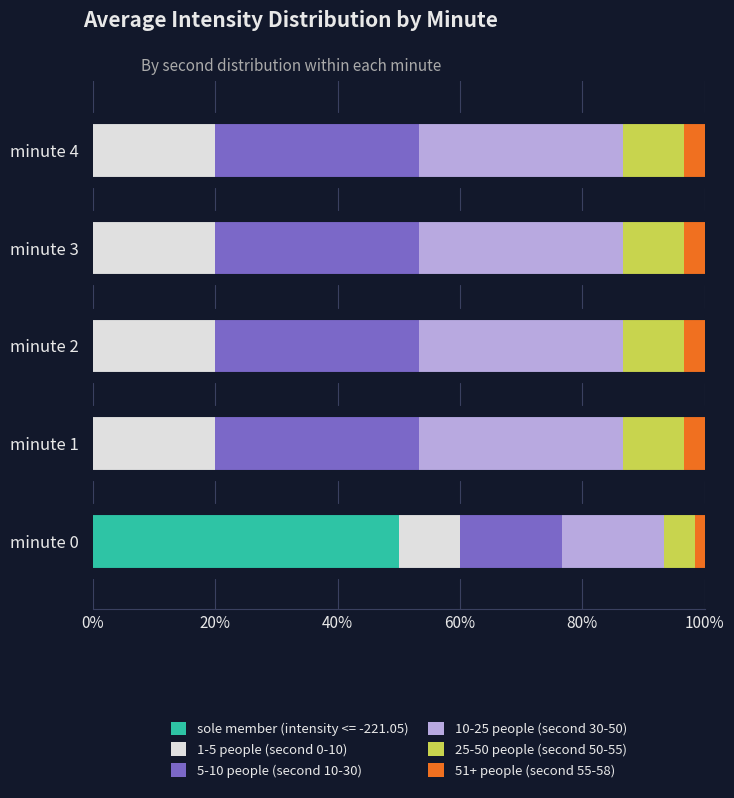

What is the total value across all series at minute 4?

100.0